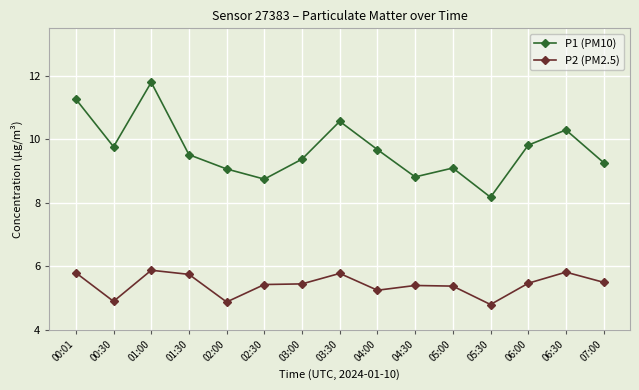

How many data points does each series have?

15